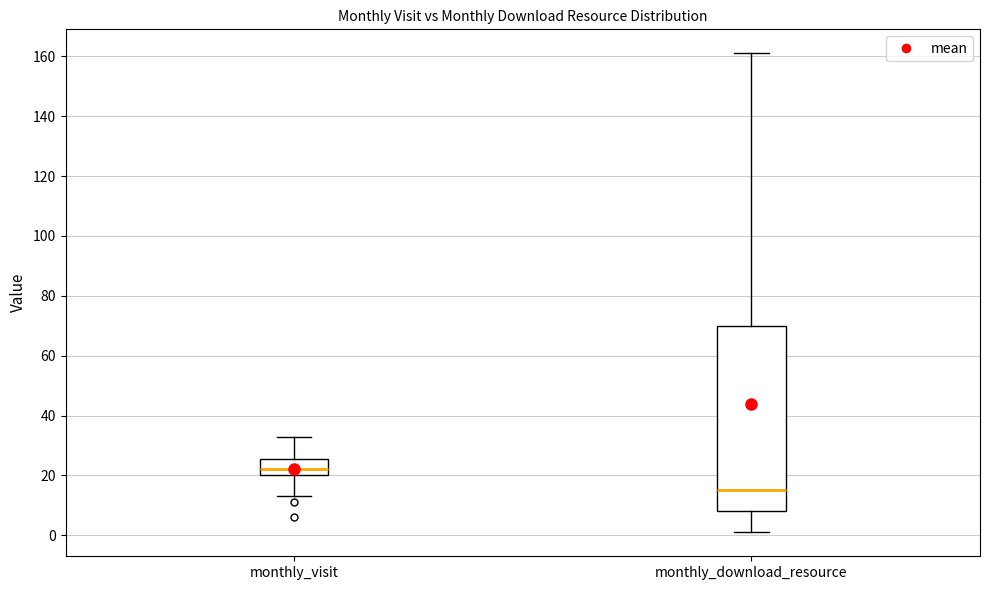

Where is the lower edge of the box for monthly_download_resource on the y-axis? The values are not printed on the chart, so give them approximately, as read against the axis.

8